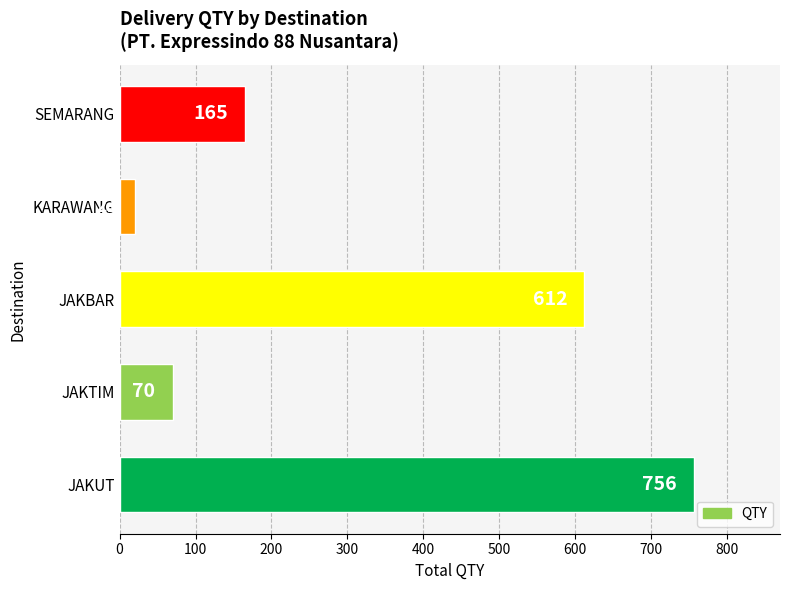

Reading bottom to top, list all the values displayed in this chart.

JAKUT=756	JAKTIM=70	JAKBAR=612	KARAWANG=21	SEMARANG=165